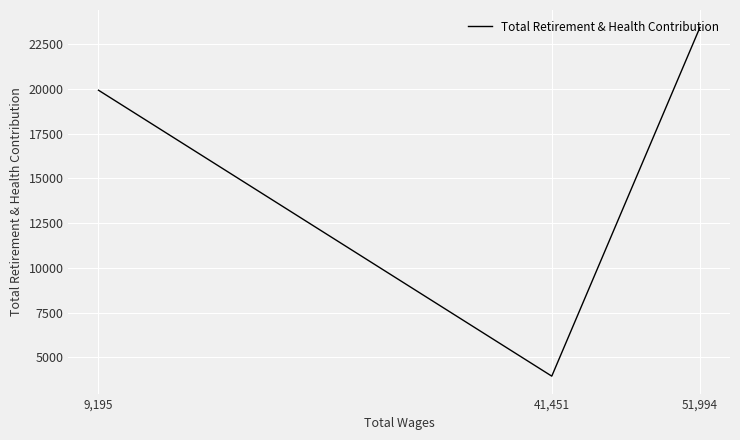

What is the sum of the values at 41,451 and 51,994?

27386